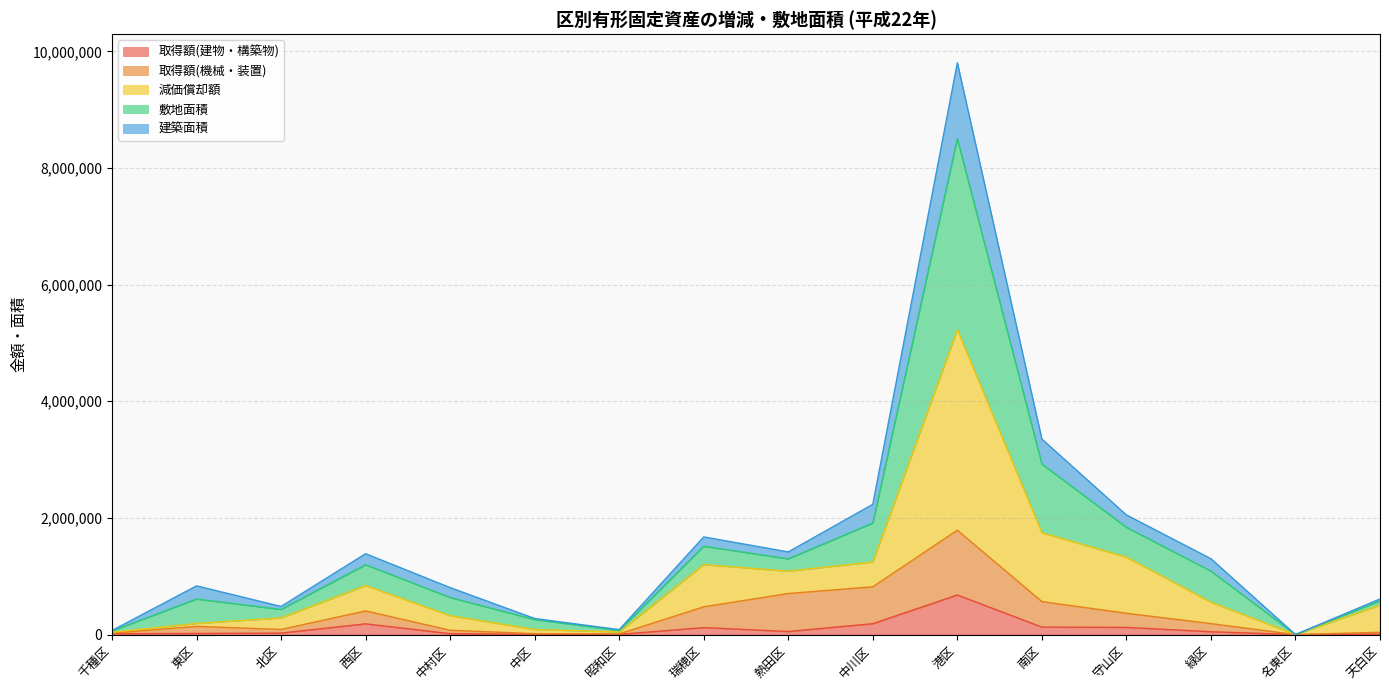

Which series has the largest total across all categories?

敷地面積